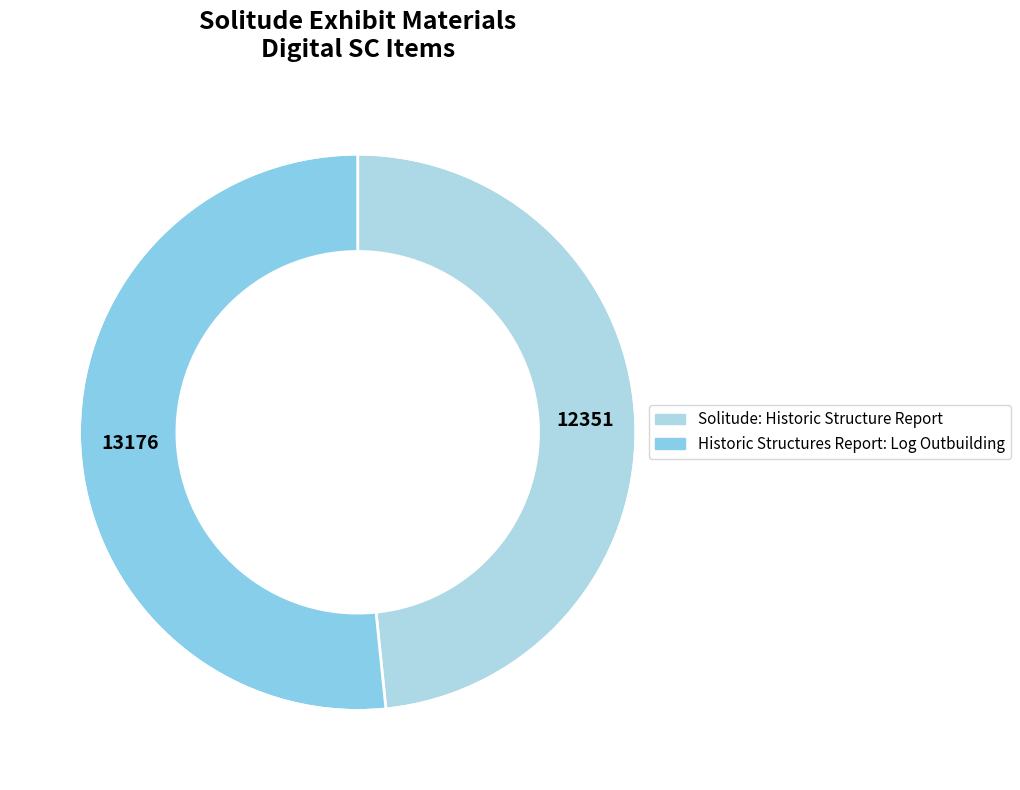

To the nearest percent, what is the difference between the Historic Structures Report: Log Outbuilding and Solitude: Historic Structure Report slice percentages?

3%